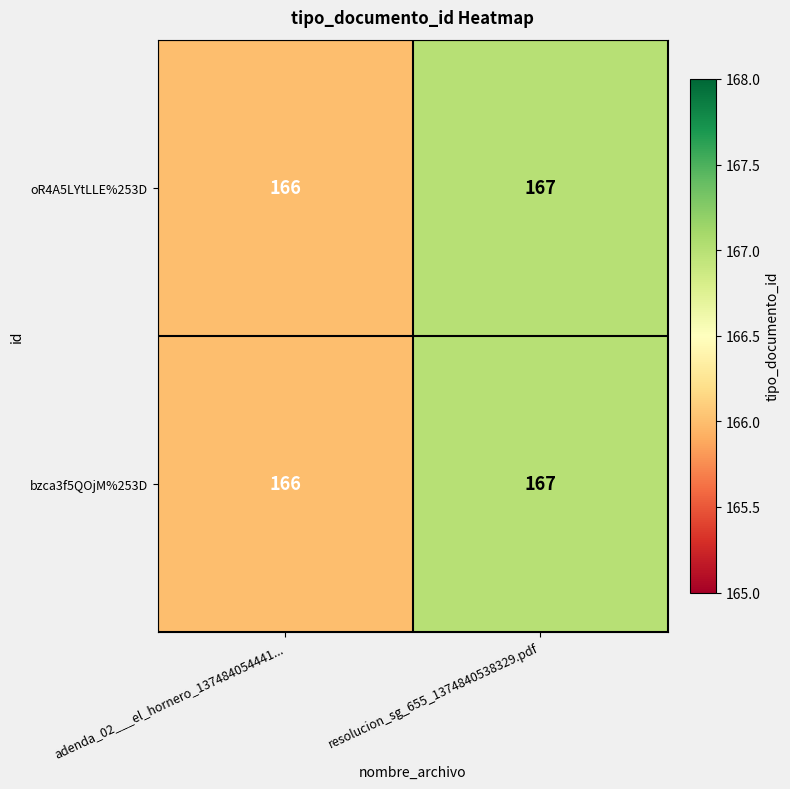

What is the sum of all bzca3f5QOjM%253D values?

333